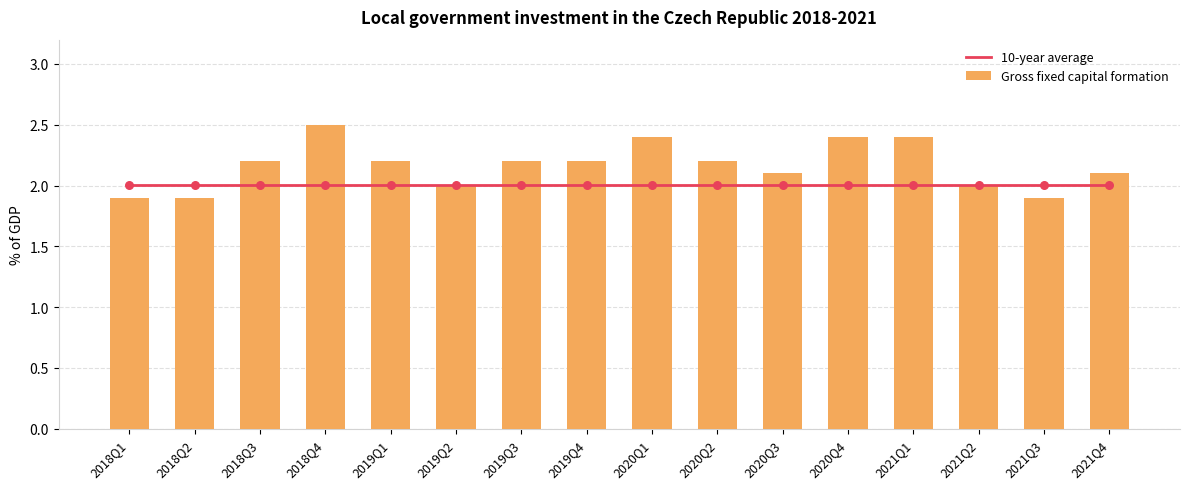

At how many categories does at least one series exceed 2?

16